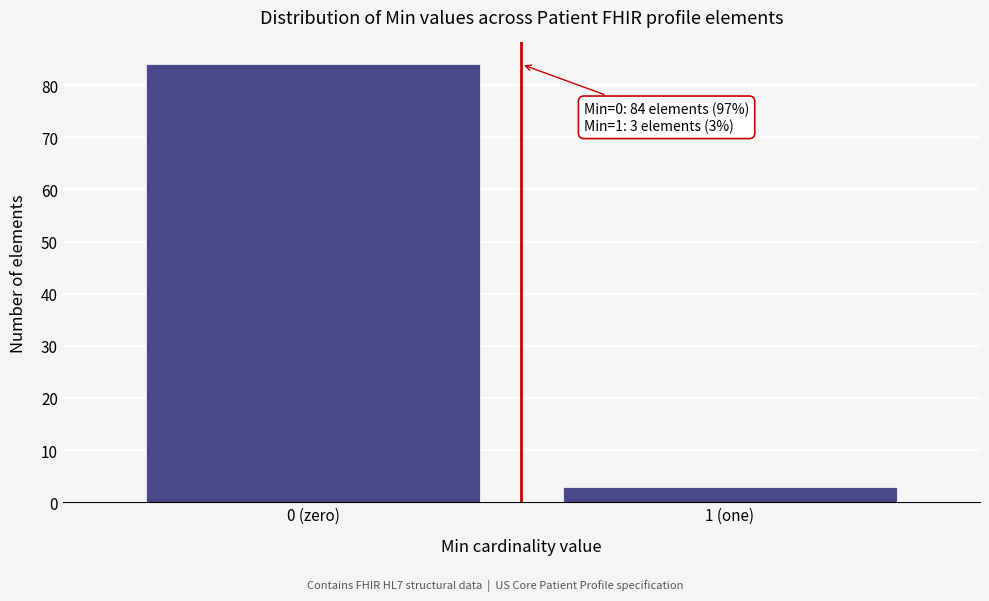

Reading left to right, extract all data points from this chart.

84	3